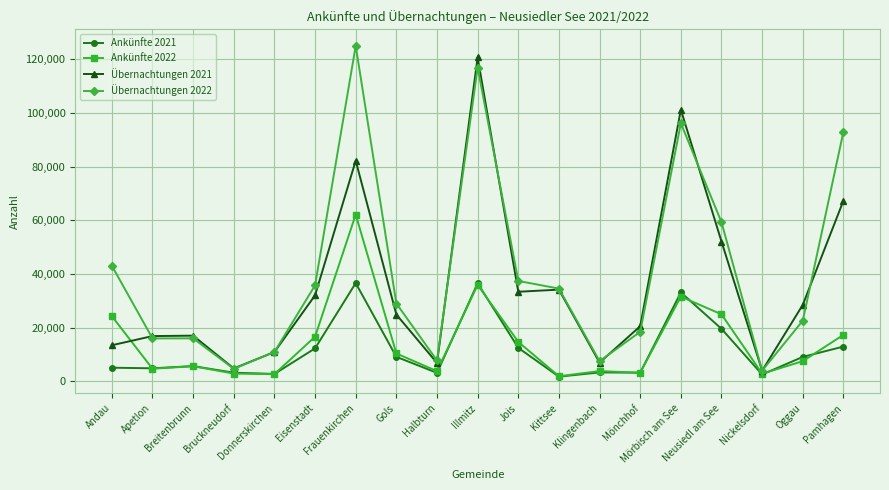

In Übernachtungen 2022, how many points are lower than both neighbors (excluding endpoints)?

5